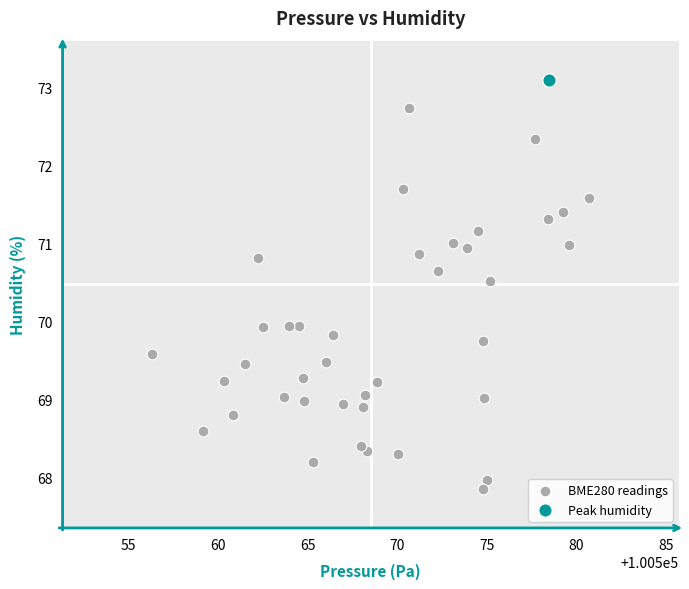

What are all the series names shown in the legend?

BME280 readings, Peak humidity